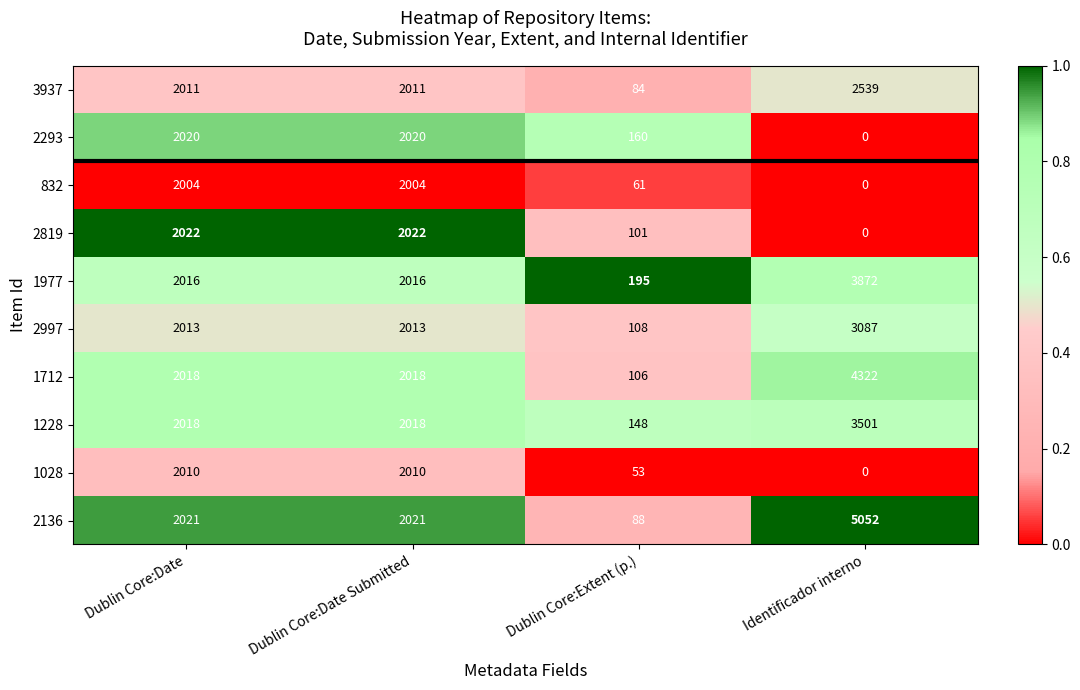

At which category is the sum across all series the highest?

Identificador interno